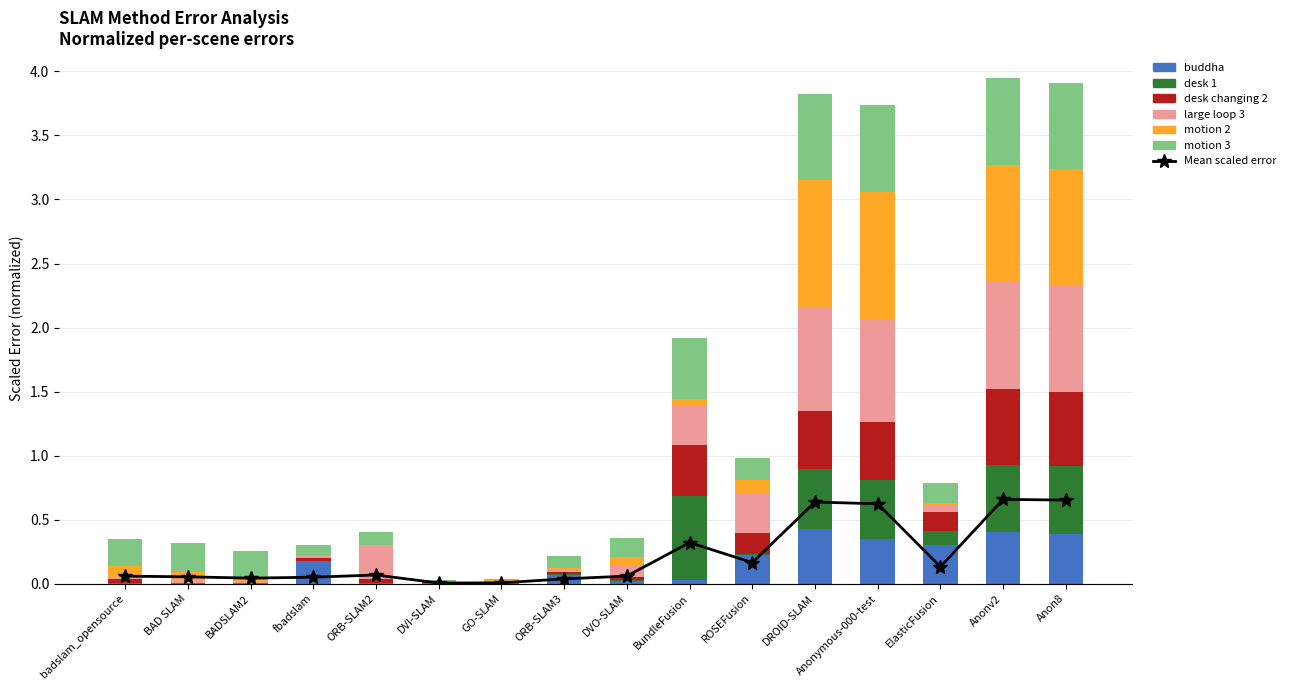

Which category has the lowest value across all series?

BADSLAM2